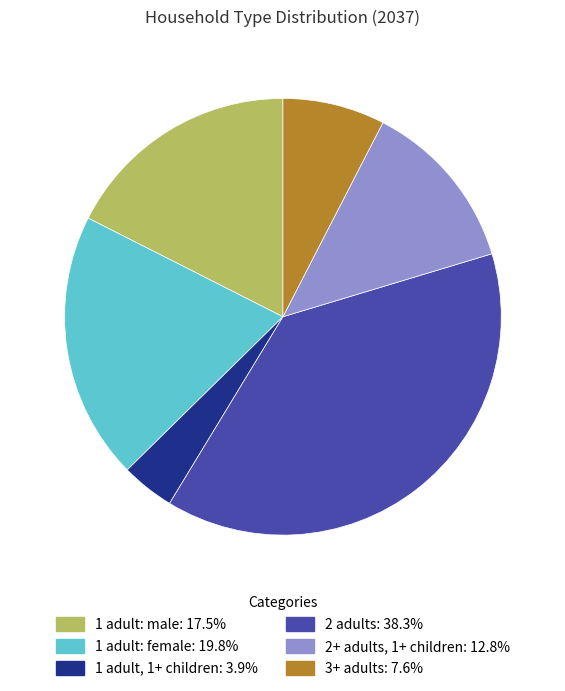

Rank the categories by value from highest to lowest.

2 adults, 1 adult: female, 1 adult: male, 2+ adults, 1+ children, 3+ adults, 1 adult, 1+ children